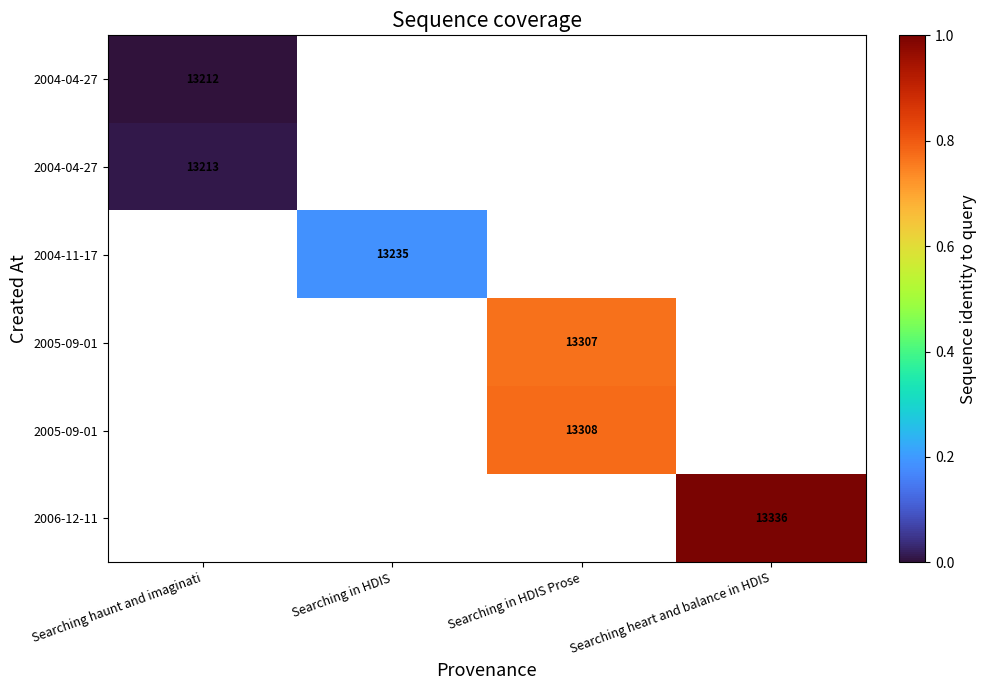

Count the number of data series in this chart.

6